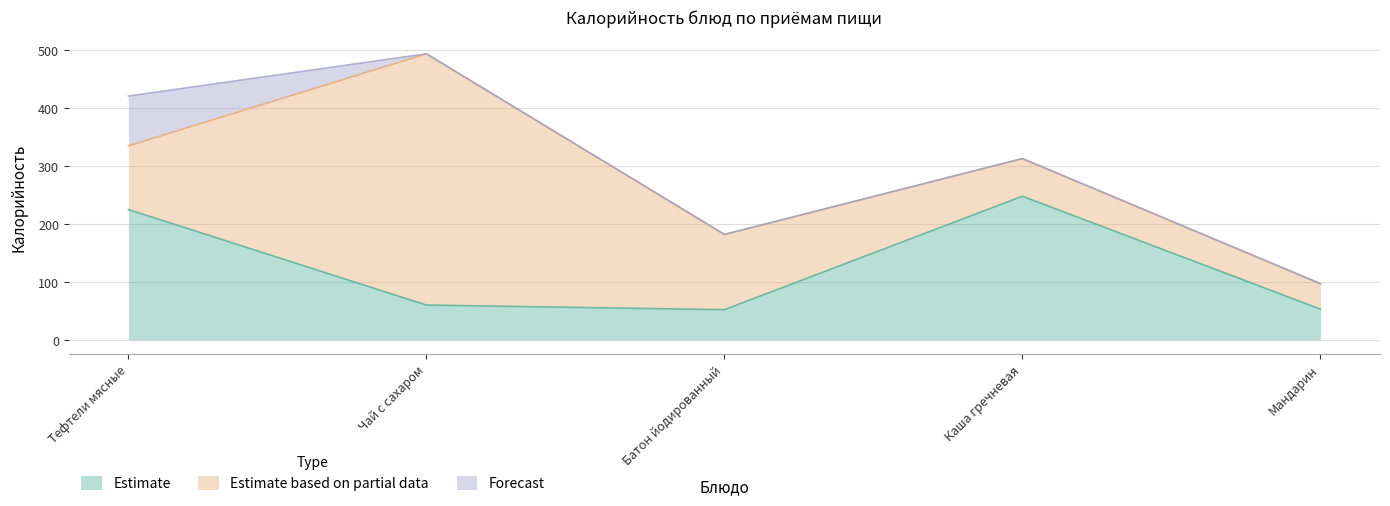

What is the greatest value displayed?

434